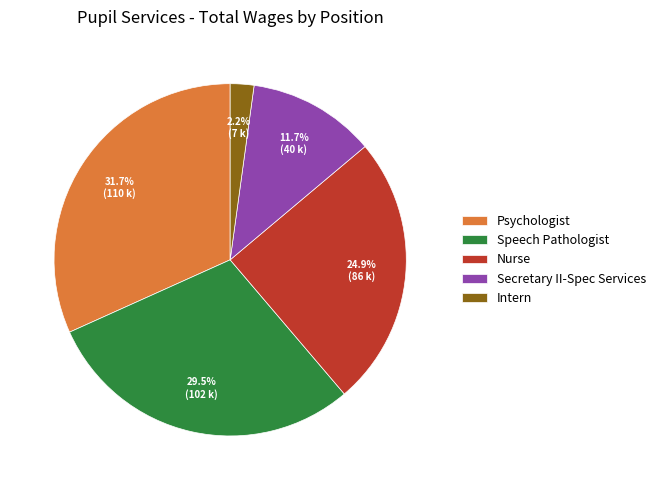

To the nearest percent, what is the difference between the Psychologist and Speech Pathologist slice percentages?

2%